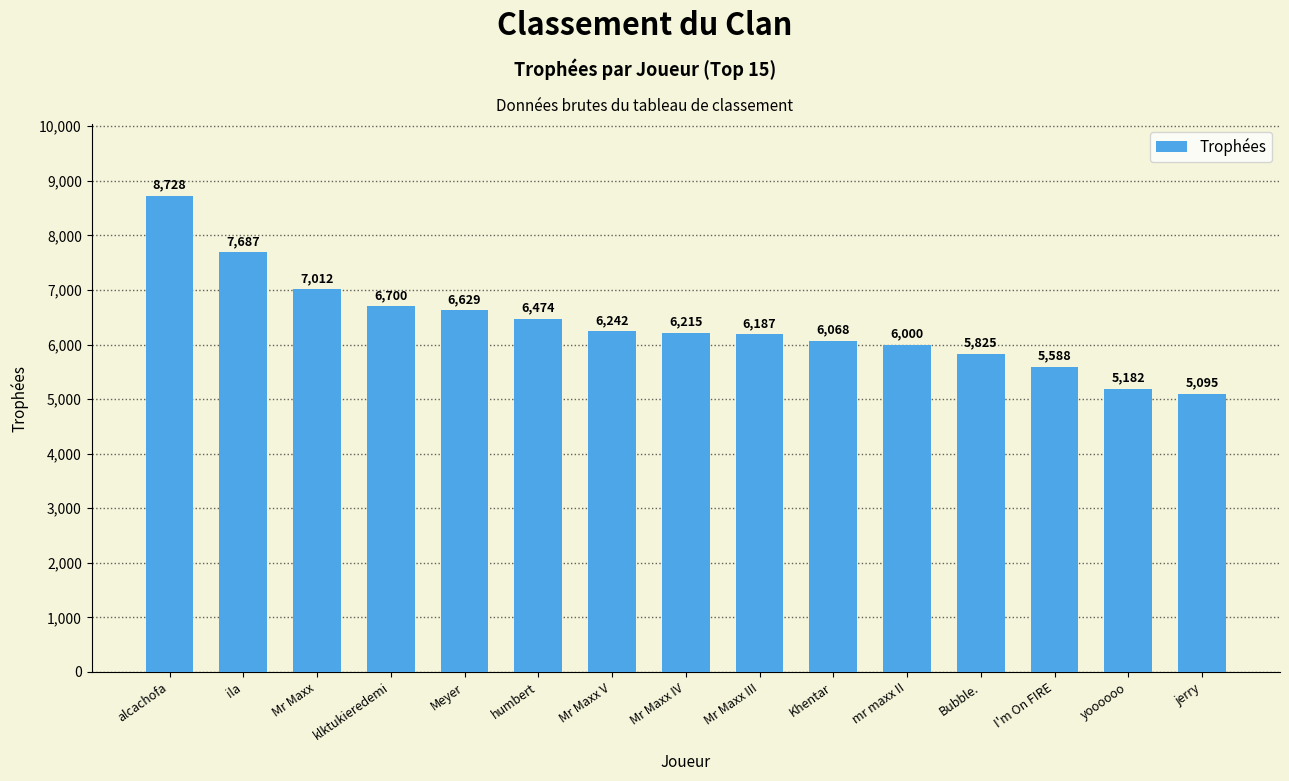

Count the number of data series in this chart.

1